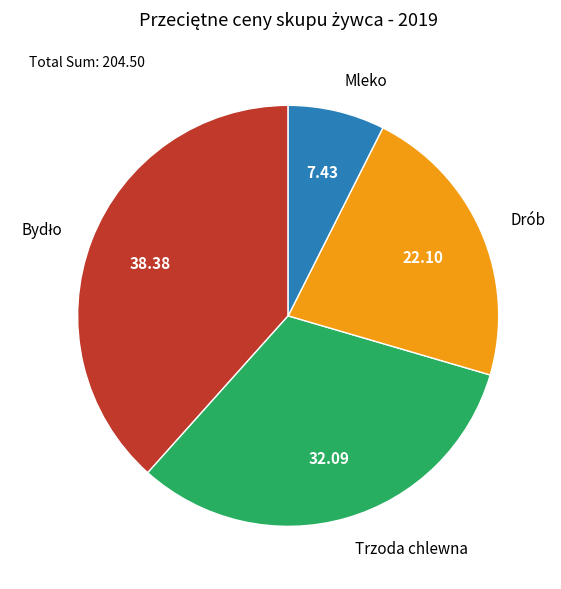

Which slice is the smallest?

Mleko